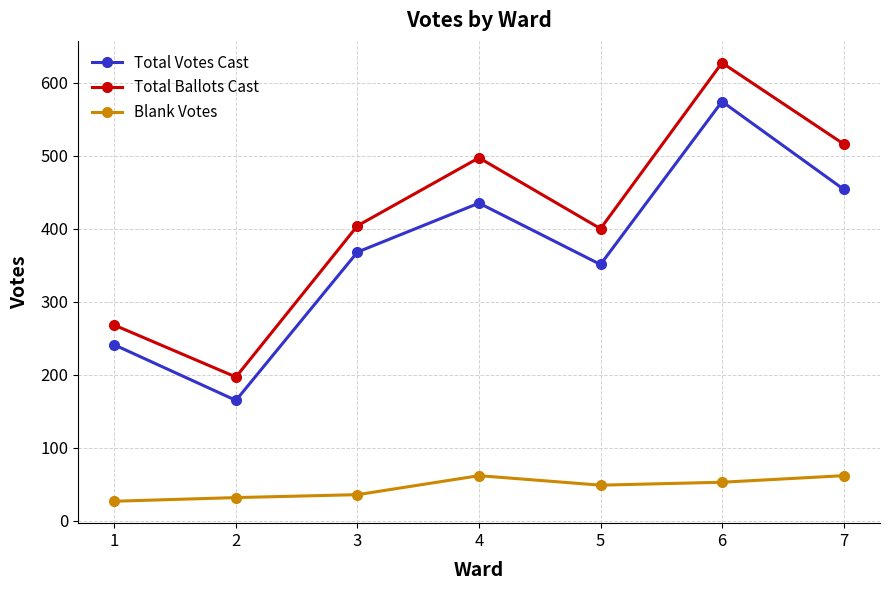

Reading right to left, what are all the values shown in this chart?

Total Votes Cast: 7=454	6=574	5=351	4=435	3=368	2=165	1=241
Total Ballots Cast: 7=516	6=627	5=400	4=497	3=404	2=197	1=268
Blank Votes: 7=62	6=53	5=49	4=62	3=36	2=32	1=27